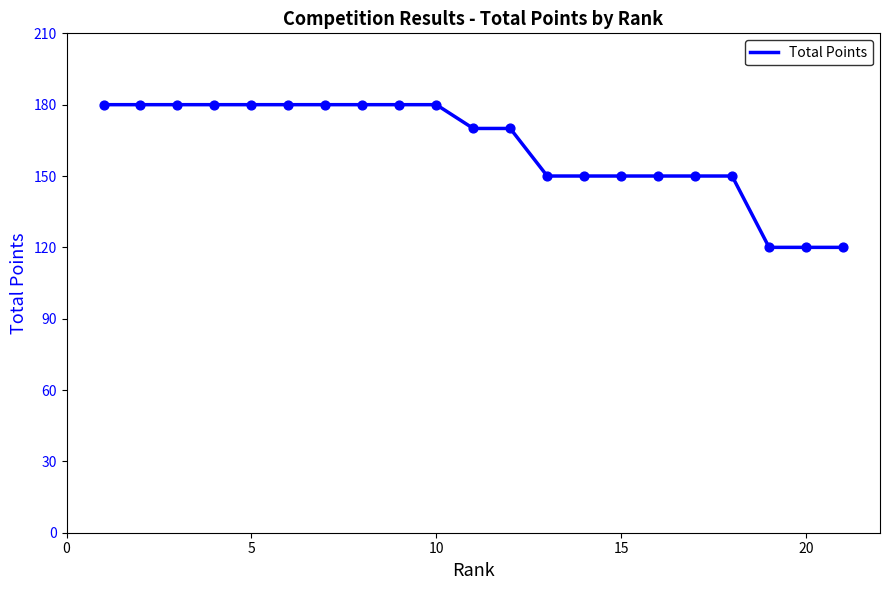

What is the smallest value displayed?

120